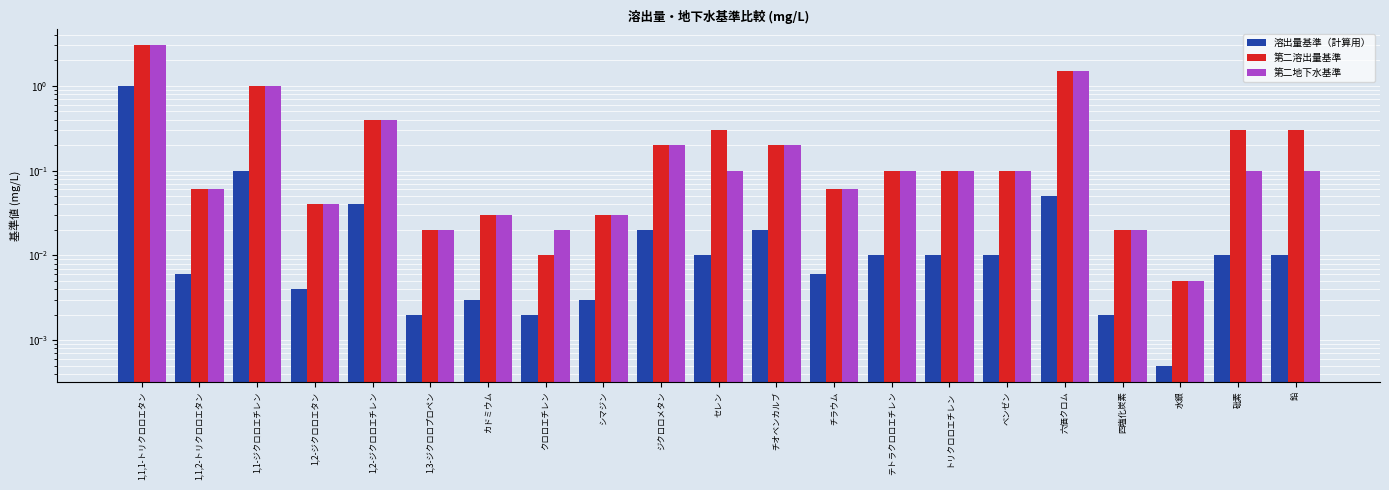

What is the value of the 第二溶出量基準 bar at the 16th from the left?

0.1